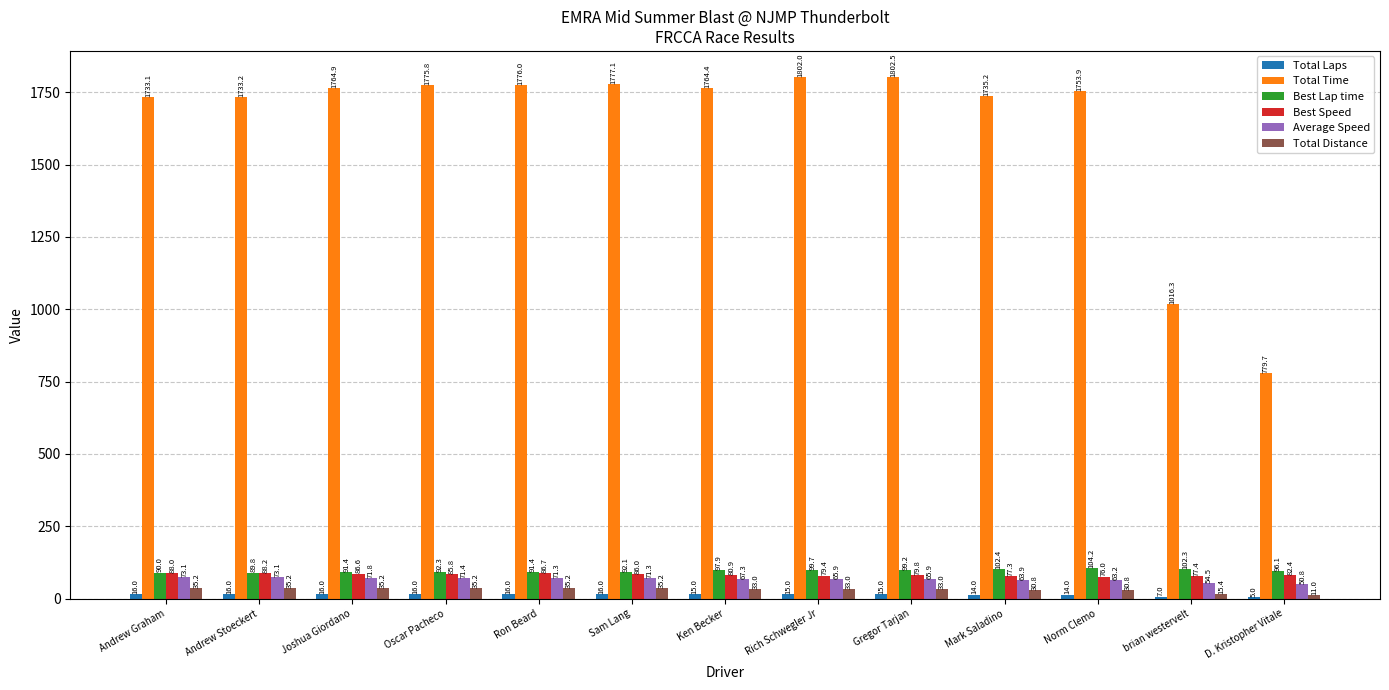

At which label does Total Time reach its peak?

Gregor Tarjan